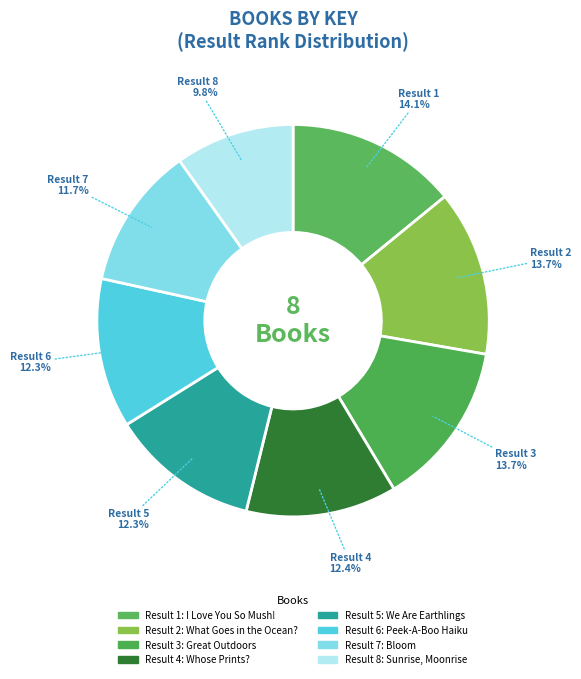

How many segments does this pie chart have?

8